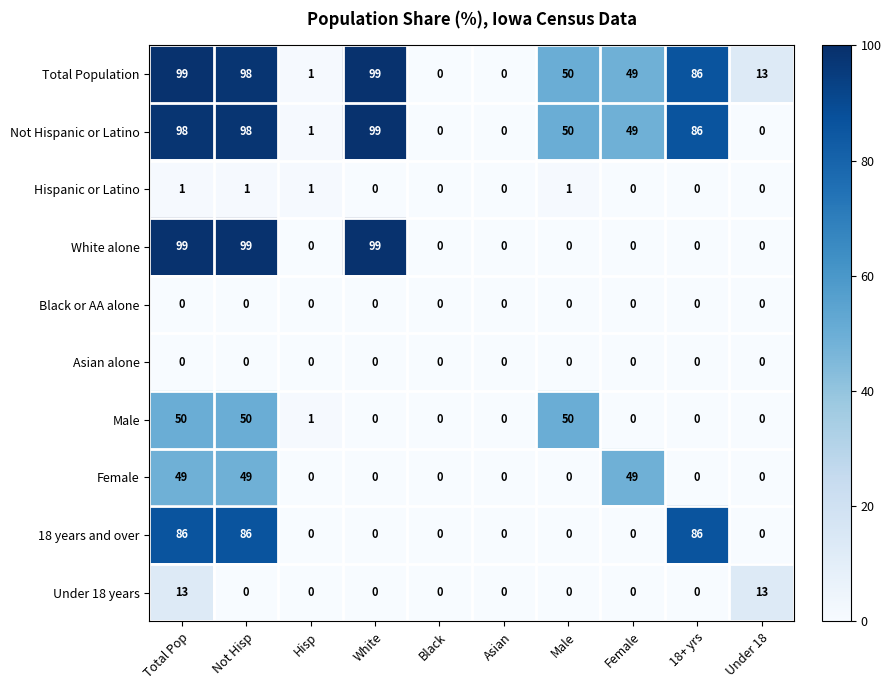

What is the spread (max minus min) of values at Male?

50